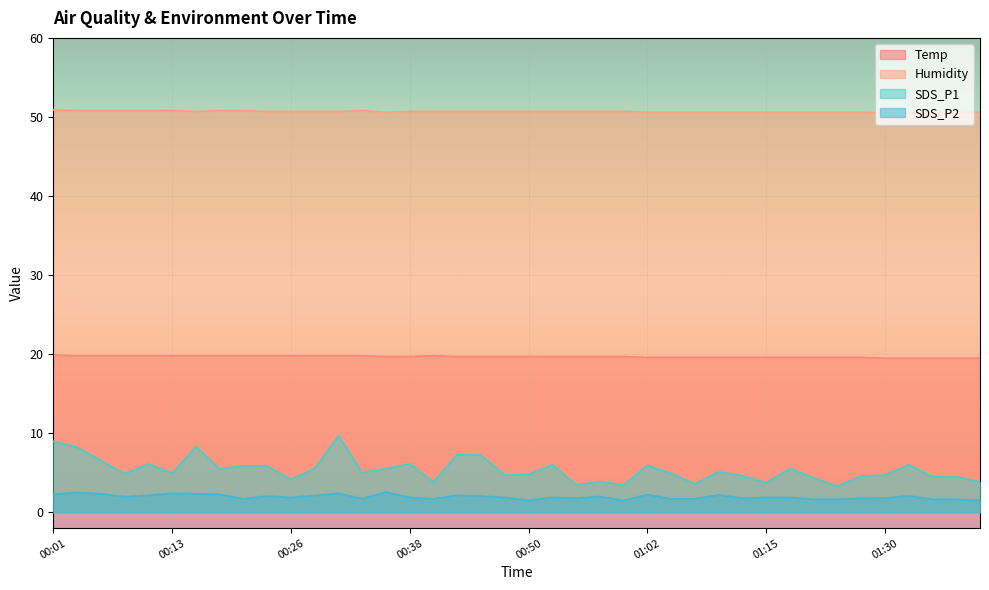

What is the sum of all SDS_P1 values?

215.4